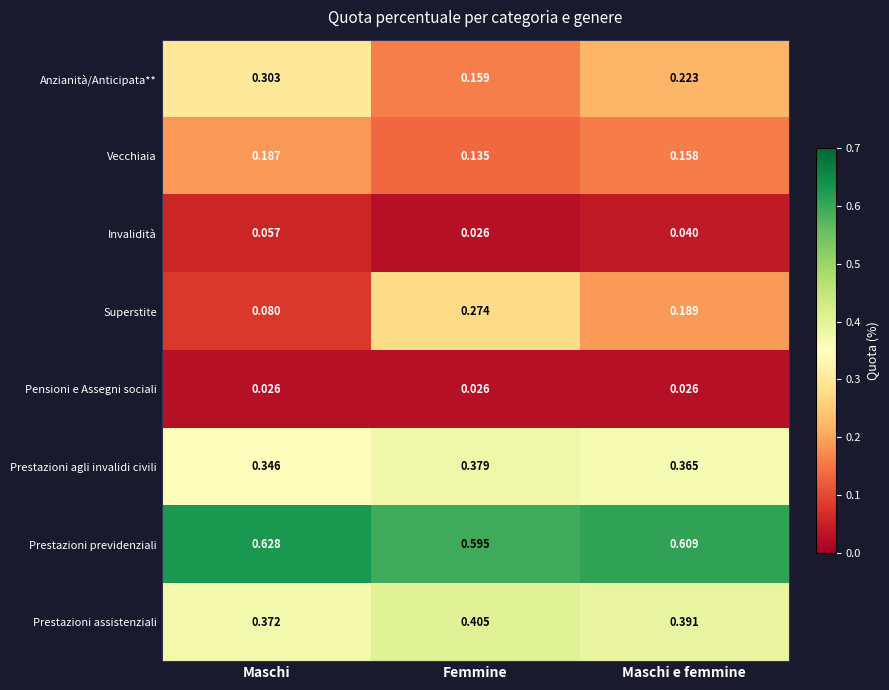

At which label is Anzianità/Anticipata** closest to 0?

Femmine